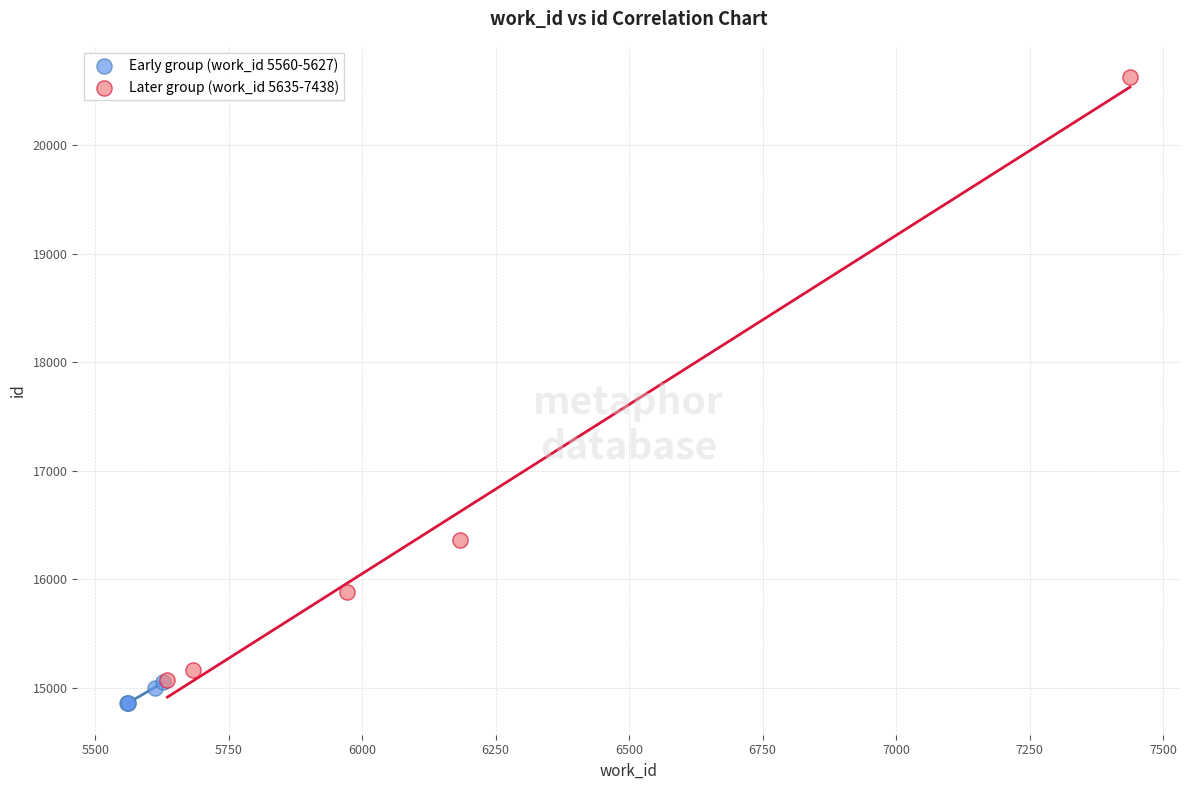

Which series has the largest Y range (max minus min)?

Later group (work_id 5635-7438)